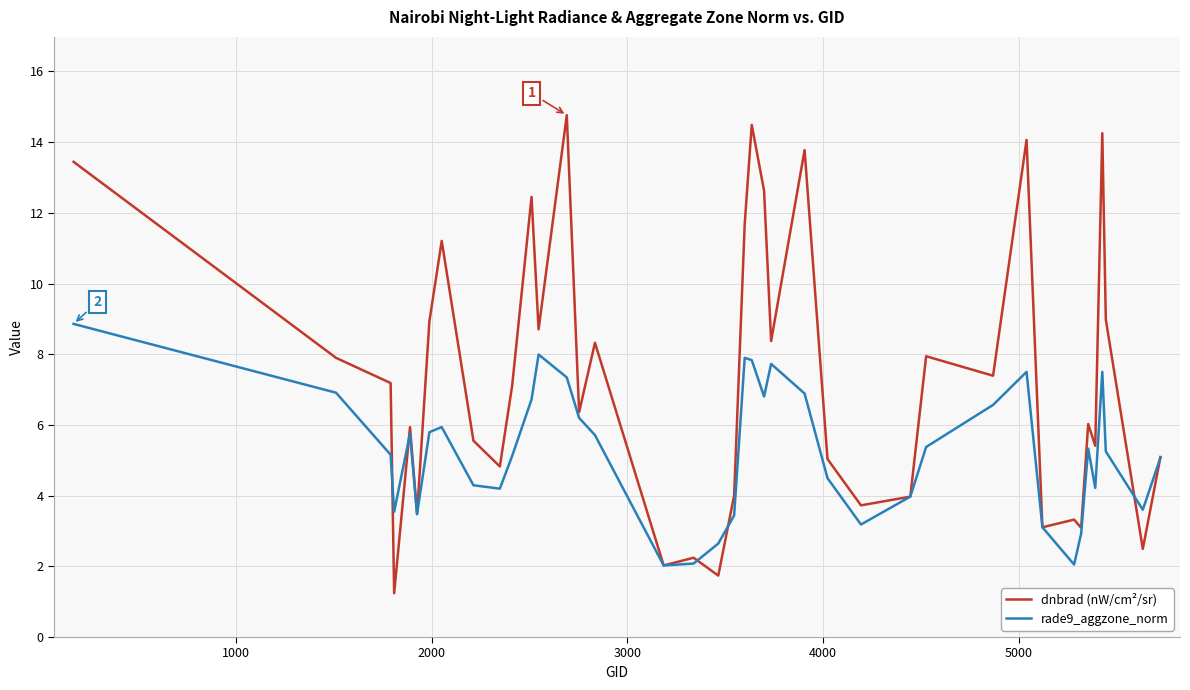

What are all the series names shown in the legend?

dnbrad (nW/cm²/sr), rade9_aggzone_norm